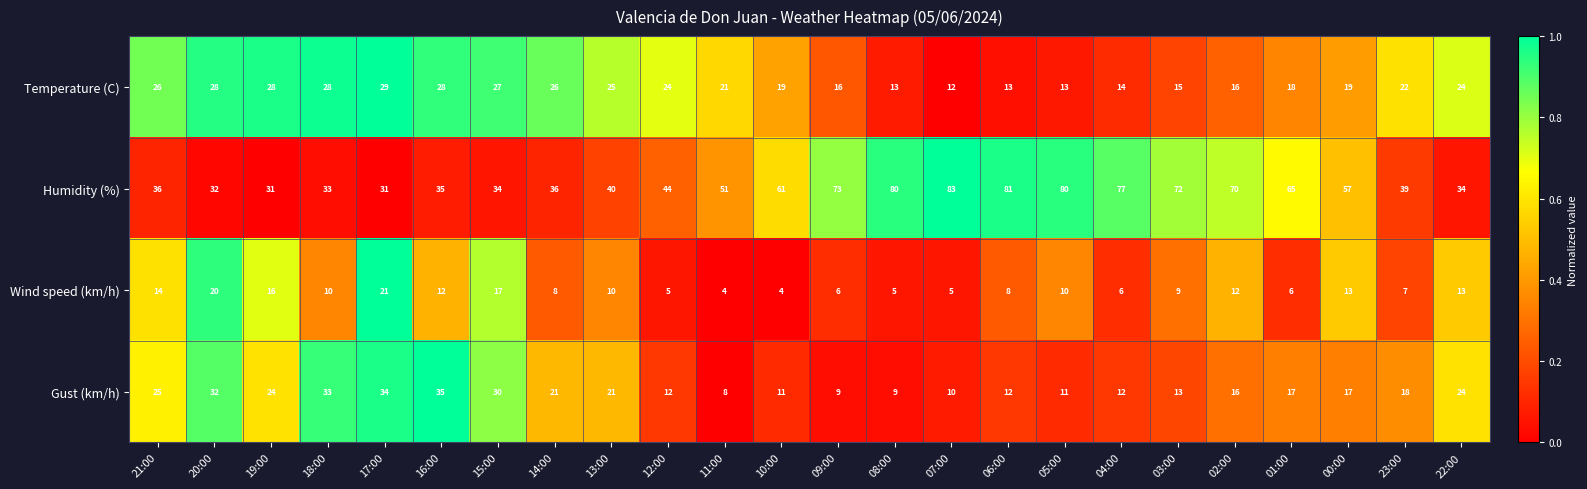

Which series has the largest range (max minus min)?

Humidity (%)